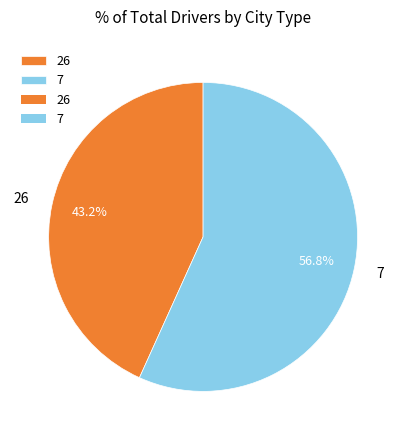

What percentage is the 7 slice, to the nearest percent?

57%